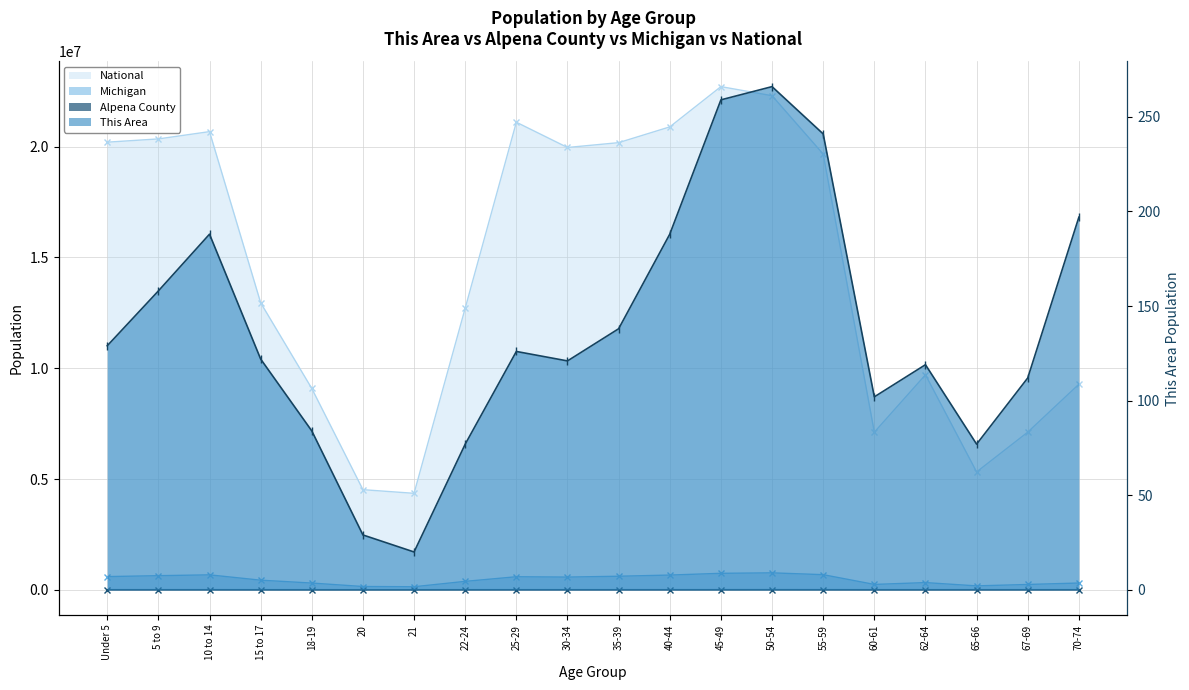

How many data points does each series have?

20